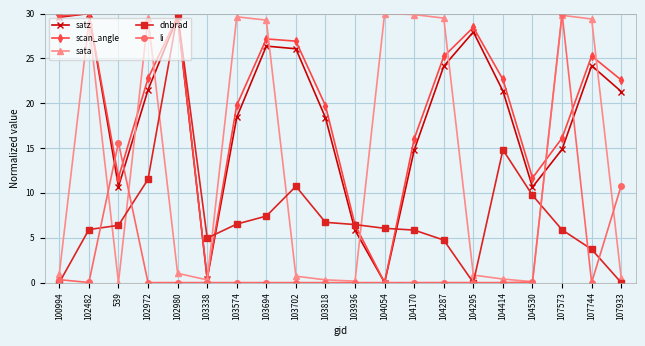

Where does the scan_angle series first go above 22?

100994